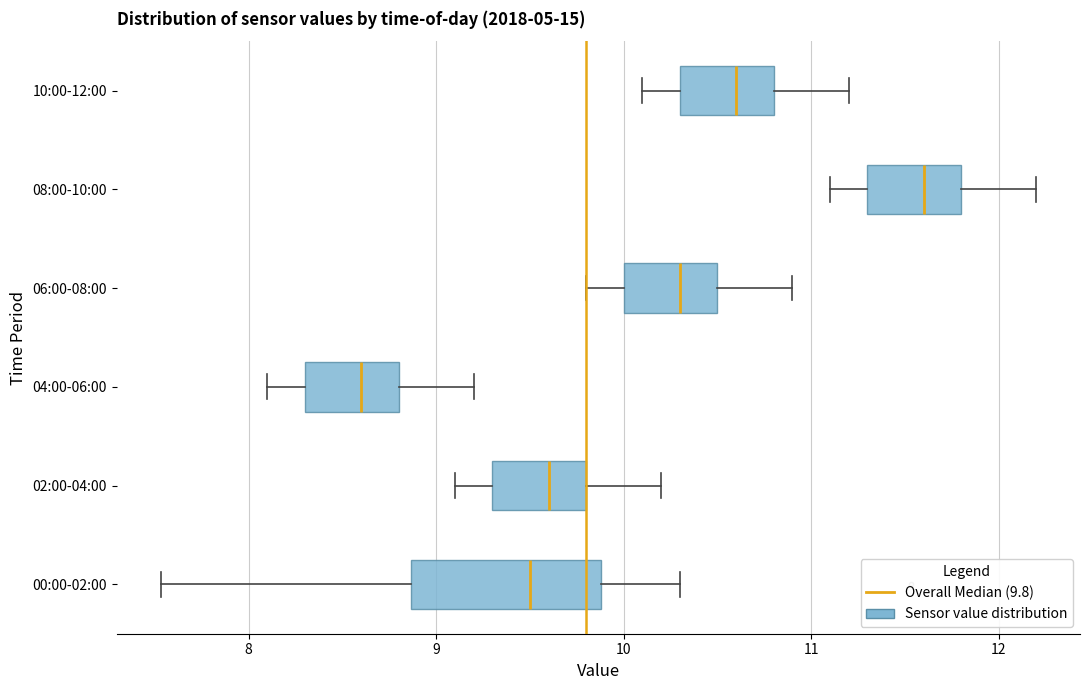

Which box has the furthest to the left median line?

04:00-06:00